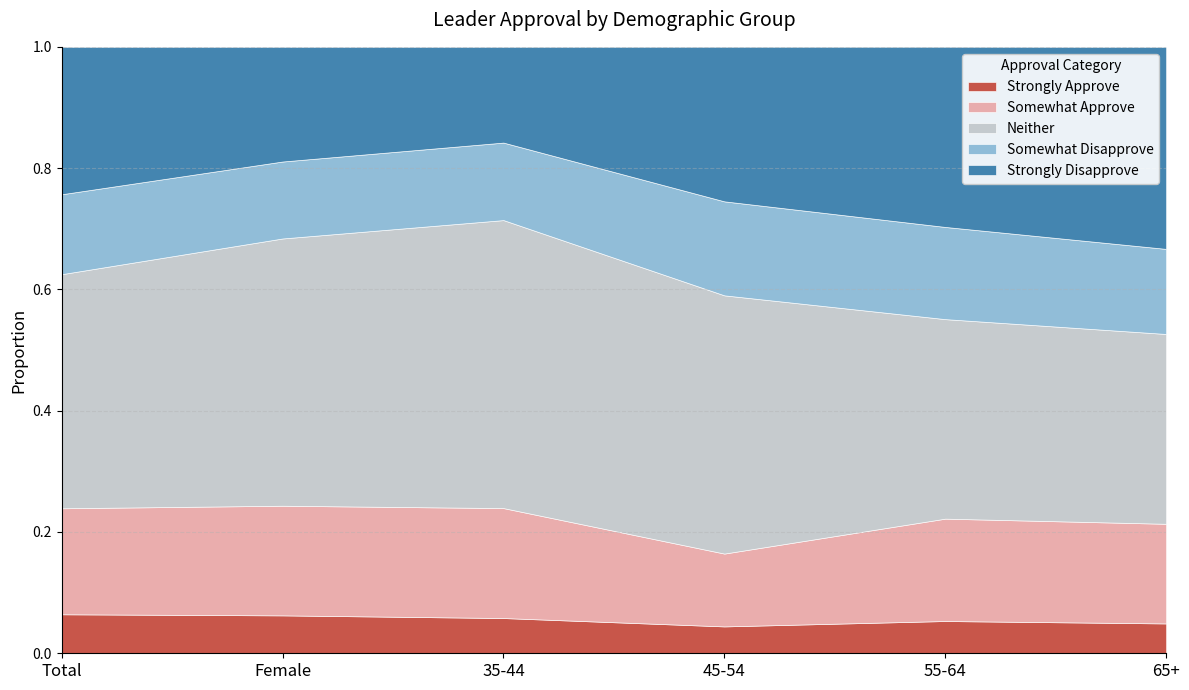

Which series has the largest total across all categories?

Neither